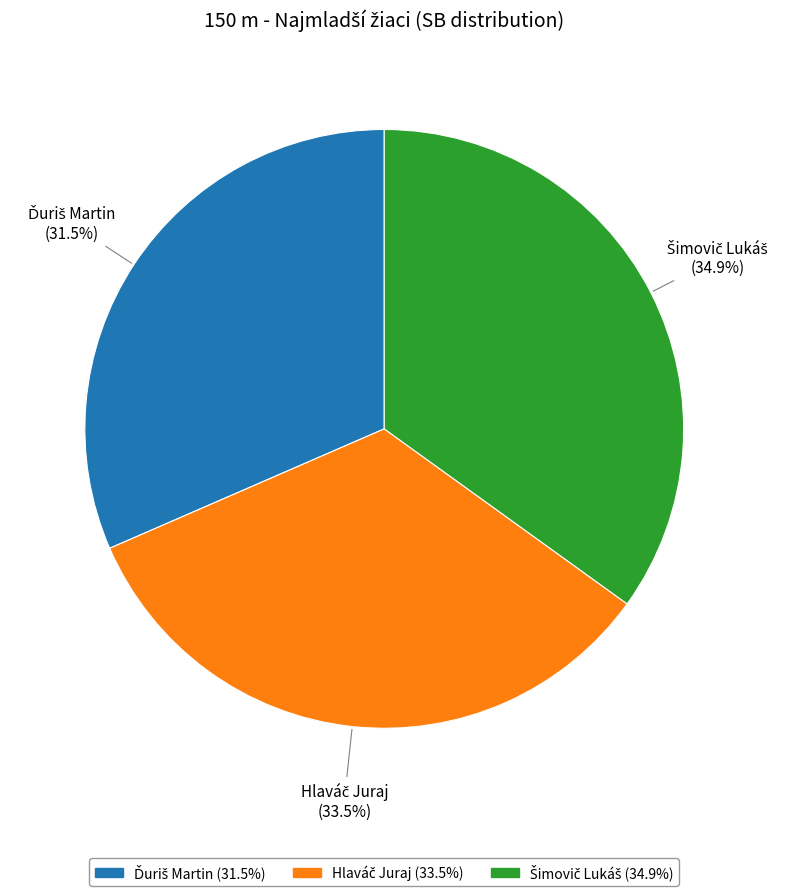

Is there a majority slice in this chart?

No